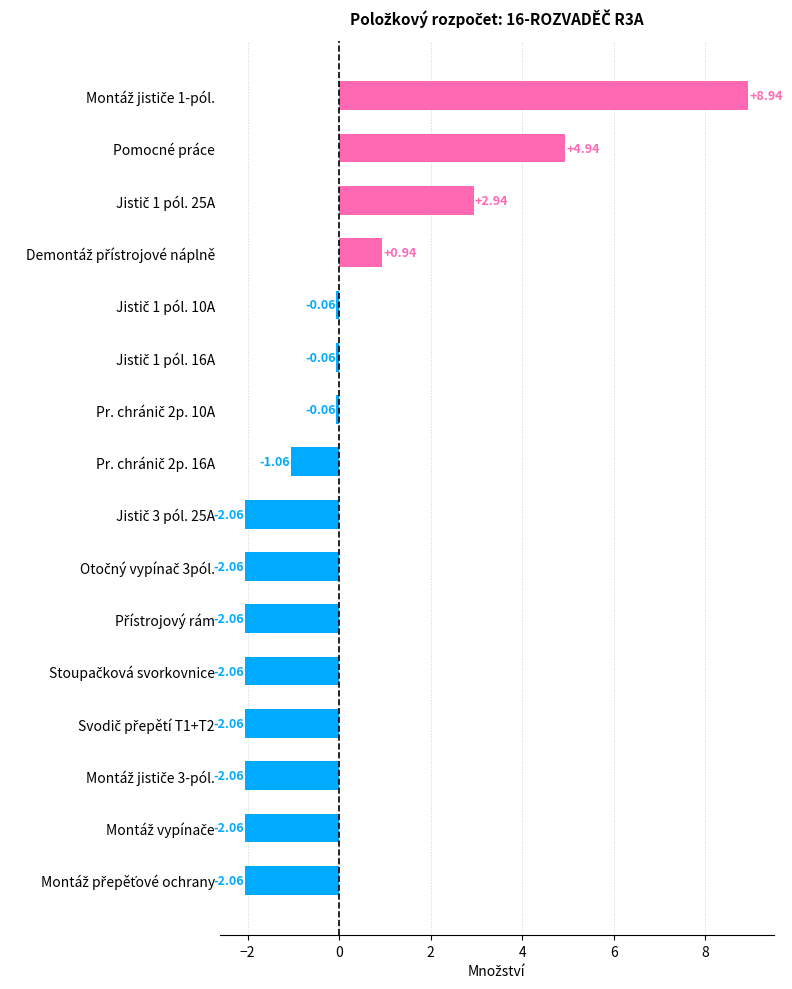

What is the label of the 2nd bar from the top?

Pomocné práce